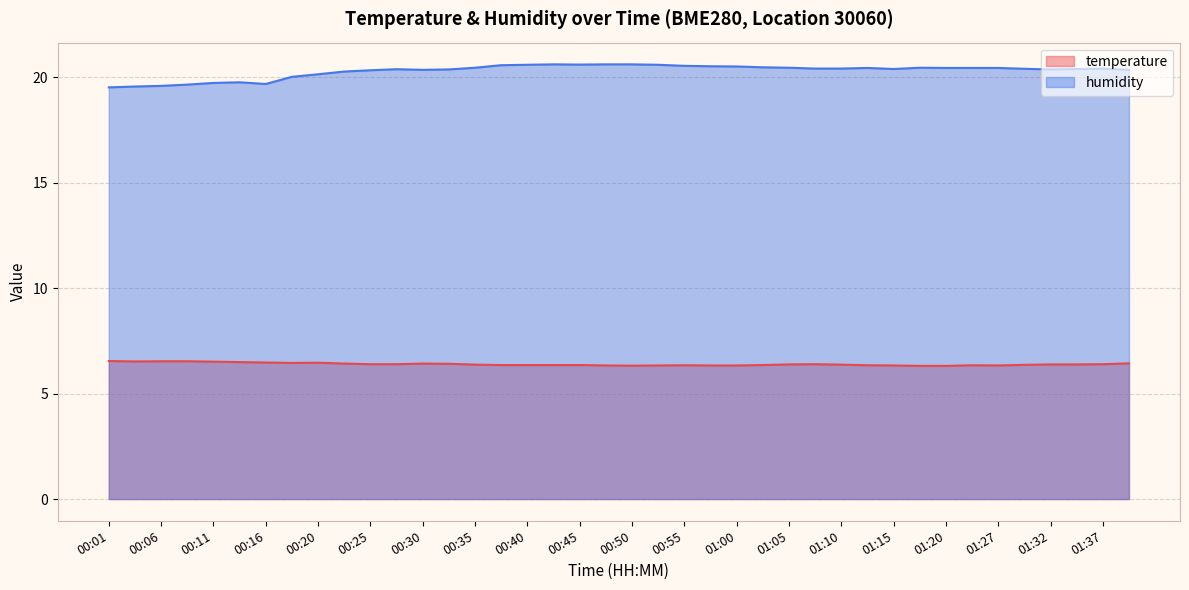

The value of temperature at 00:55 is 6.3. True or false?

True